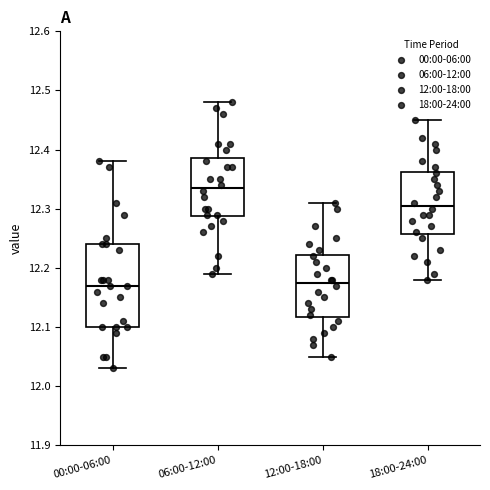

Where is the upper edge of the box for 18:00-24:00 on the y-axis? The values are not printed on the chart, so give them approximately, as read against the axis.

12.36